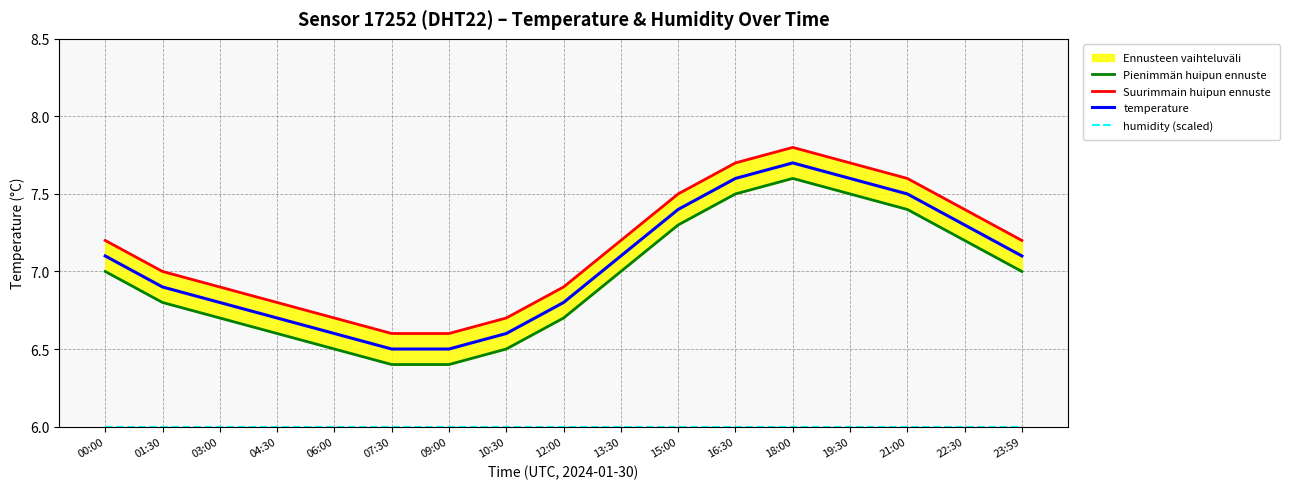

Rank the categories by Suurimmain huipun ennuste value from lowest to highest.

07:30, 09:00, 06:00, 10:30, 04:30, 03:00, 12:00, 01:30, 00:00, 13:30, 23:59, 22:30, 15:00, 21:00, 16:30, 19:30, 18:00